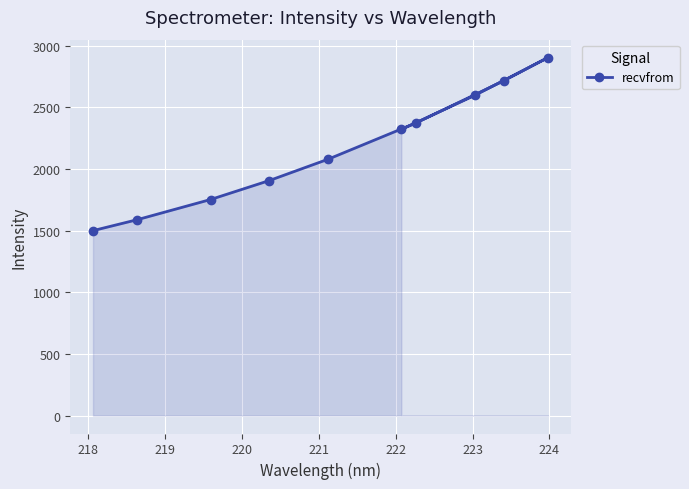

What is the greatest value displayed?

2903.0